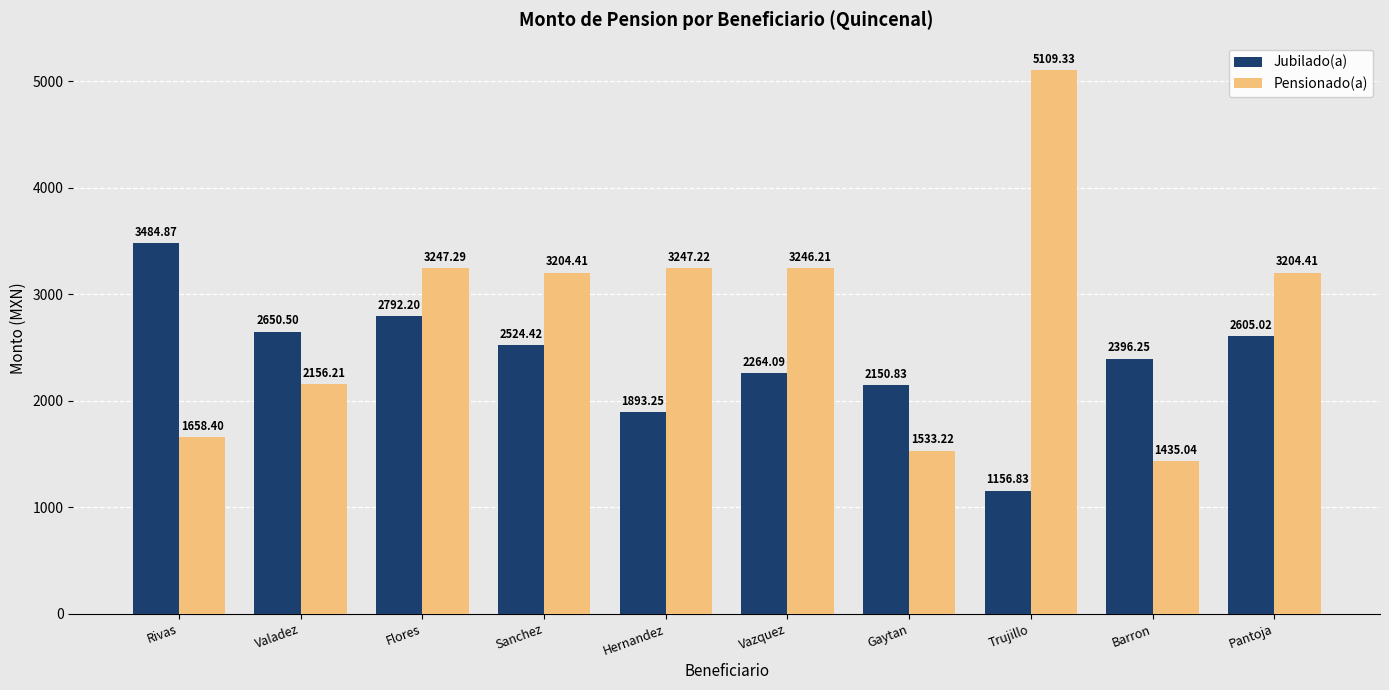

Read the Jubilado(a) value at Sanchez.

2524.4